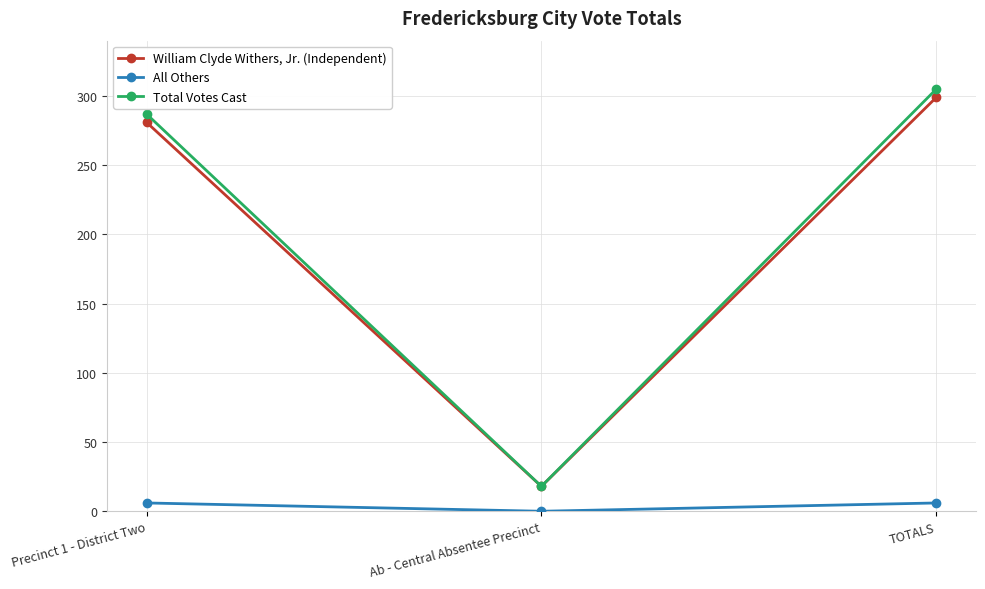

What is the average value of the All Others series?

4